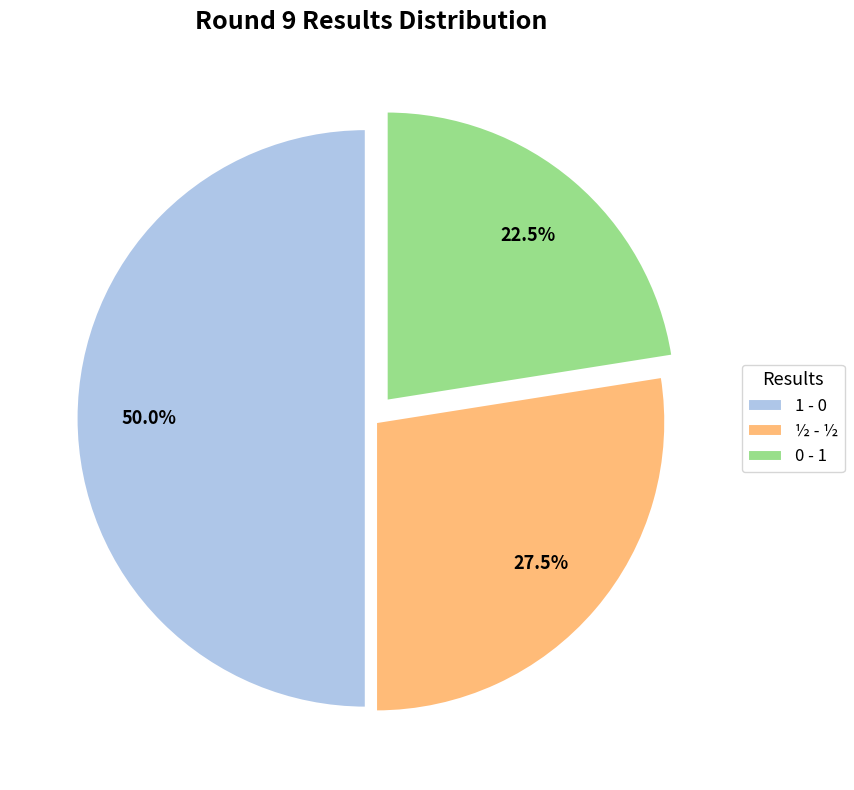

Which category has the biggest portion of the pie?

1 - 0